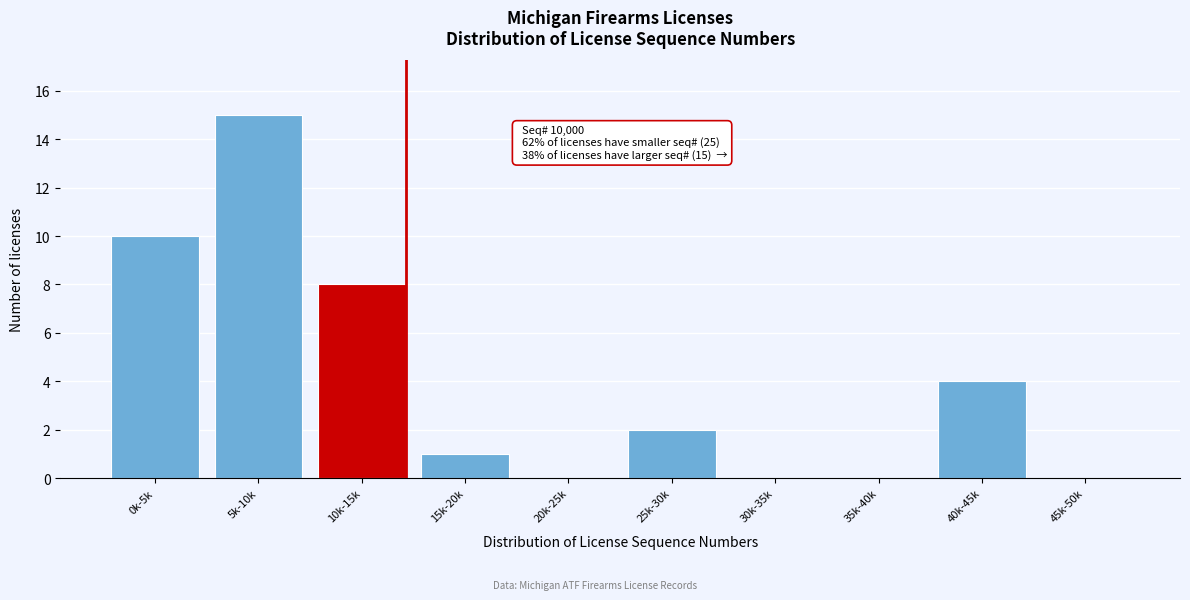

Reading right to left, what are all the values shown in this chart?

45k-50k=0	40k-45k=4	35k-40k=0	30k-35k=0	25k-30k=2	20k-25k=0	15k-20k=1	10k-15k=8	5k-10k=15	0k-5k=10